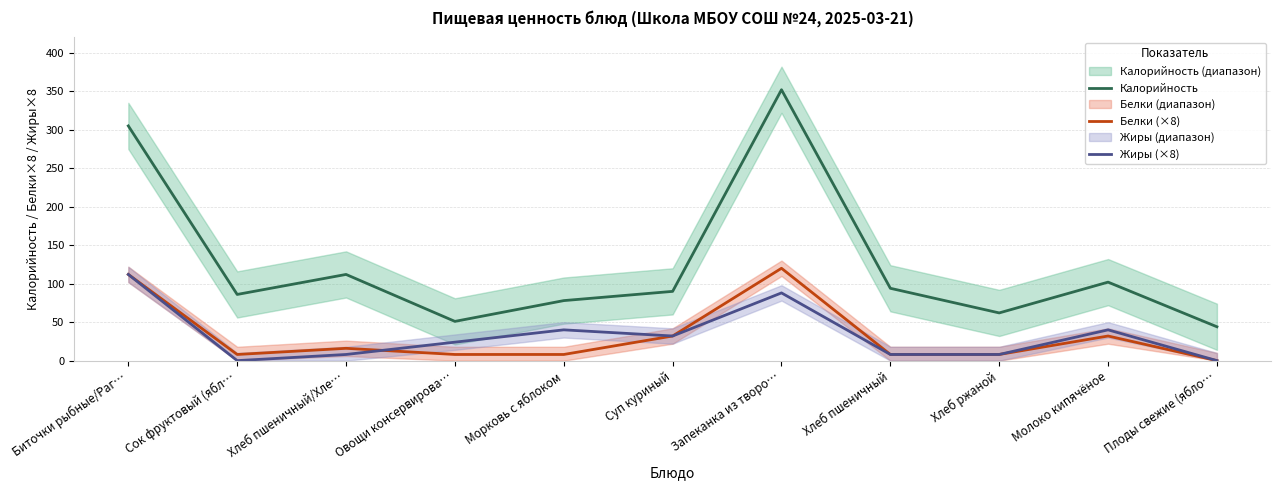

At which label is Калорийность closest to 198?

Хлеб пшеничный/Хле…